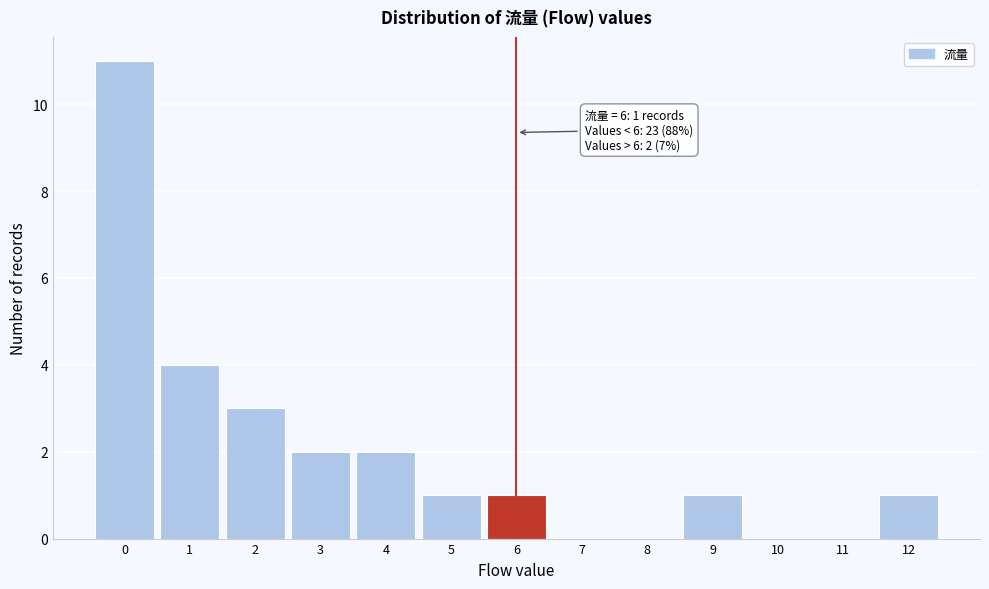

Reading right to left, list all the values displayed in this chart.

12=1	11=0	10=0	9=1	8=0	7=0	6=1	5=1	4=2	3=2	2=3	1=4	0=11